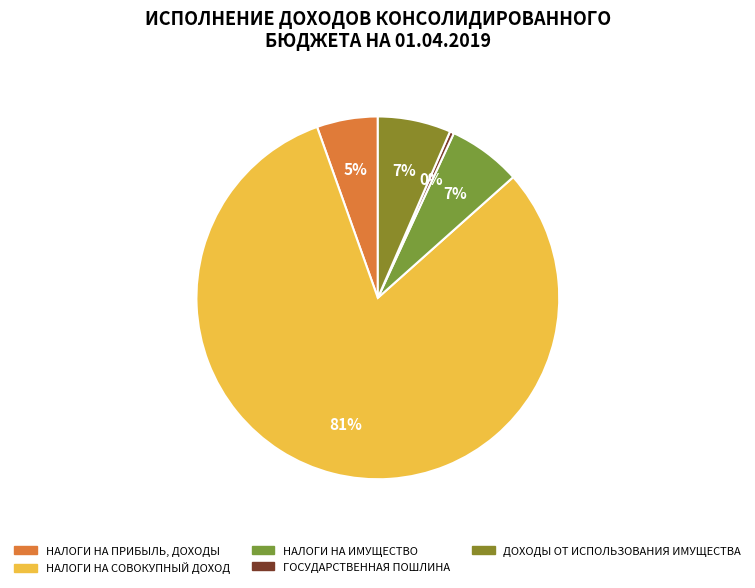

To the nearest percent, what is the average slice percentage?

20%